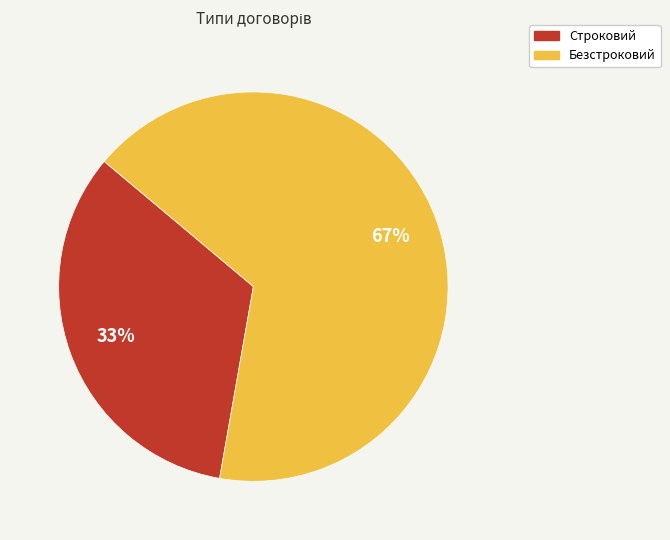

Is it true that Безстроковий is 67% of the pie?

True